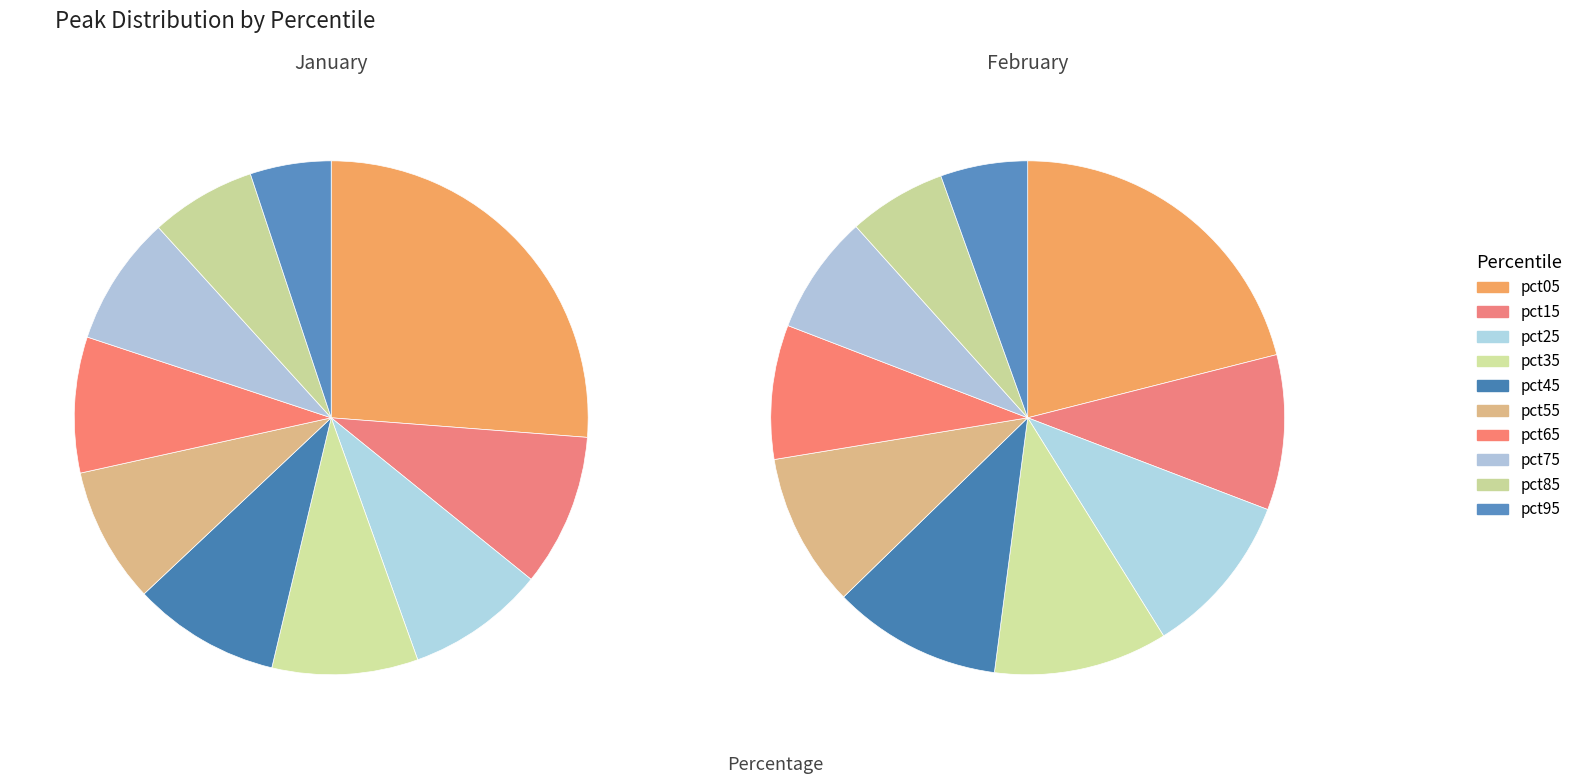

How many segments does this pie chart have?

10